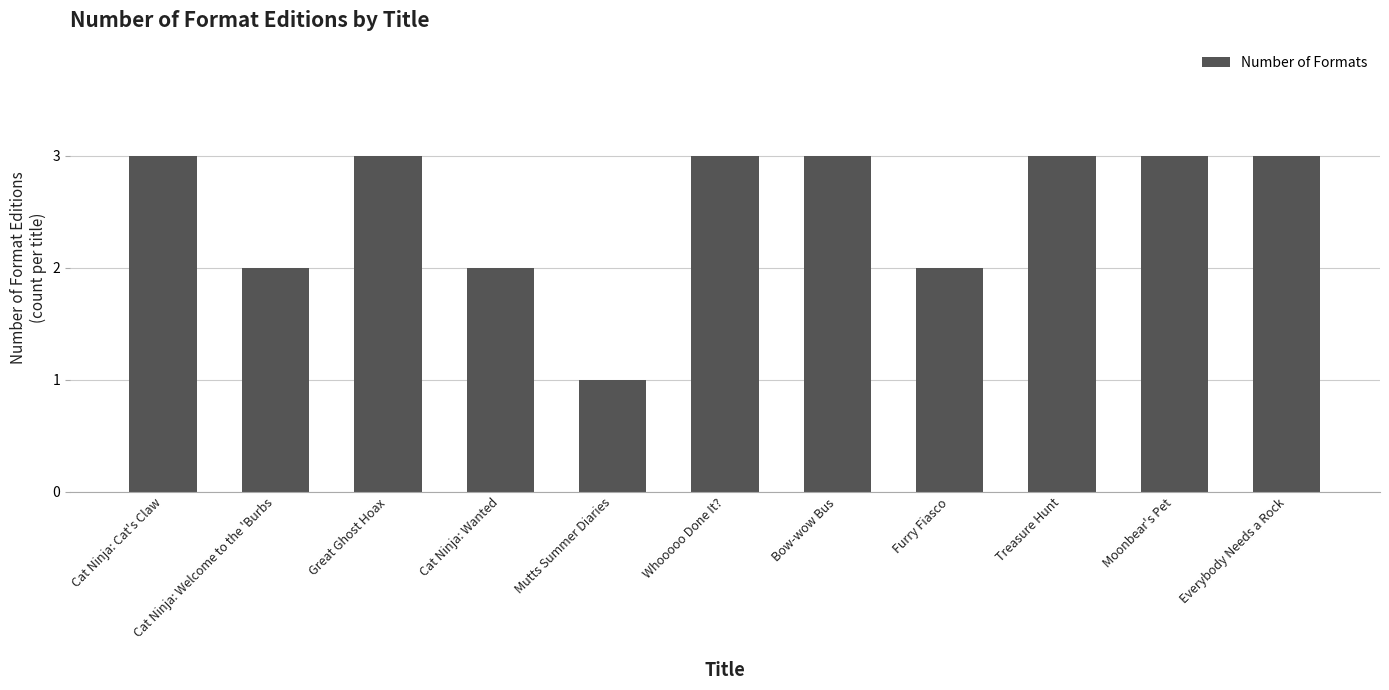

What is the smallest value displayed?

1